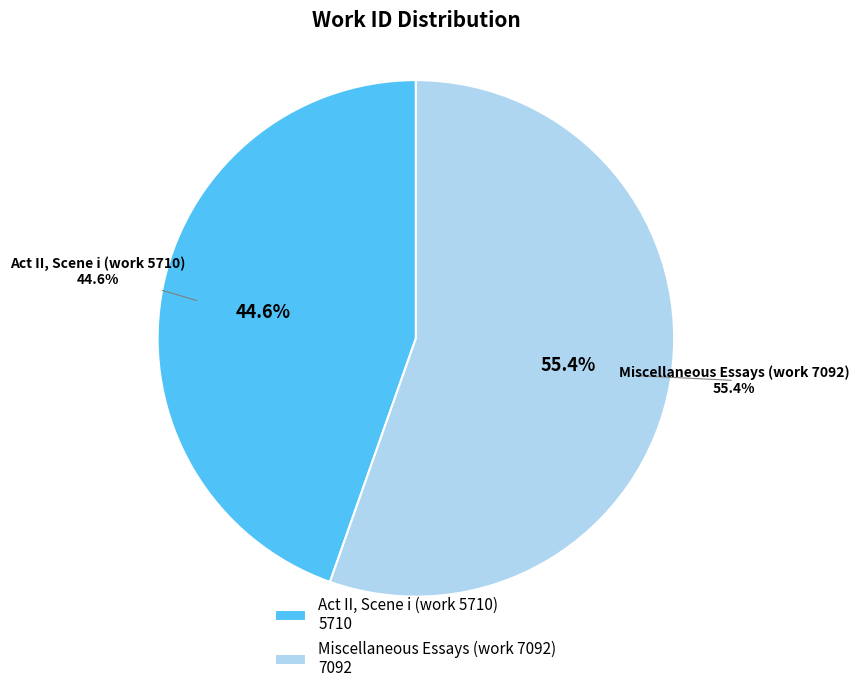

The Act II, Scene i (work 5710) slice represents 45% of the pie. True or false?

True